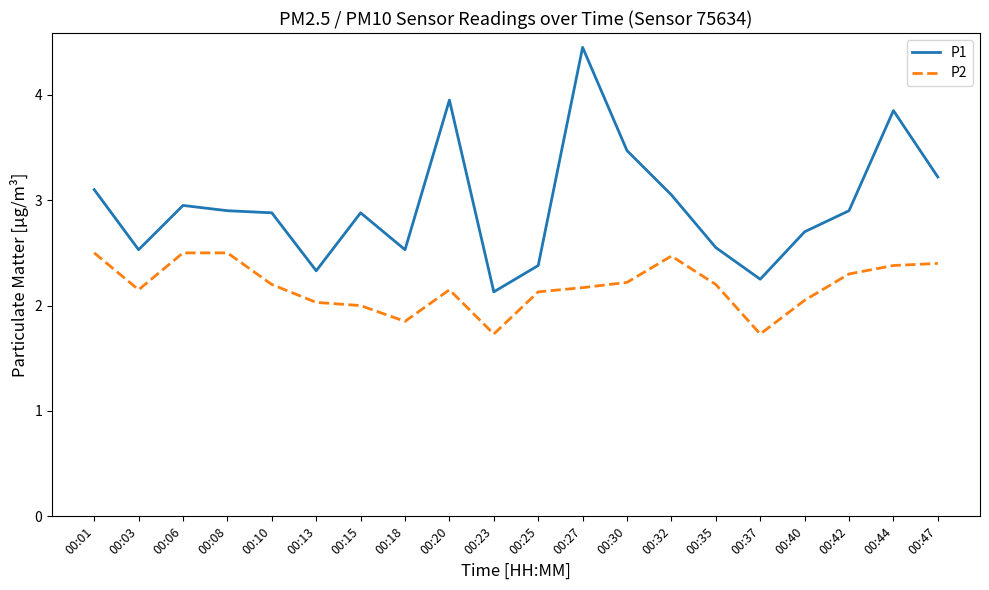

True or false: P1 and P2 intersect in this chart.

False